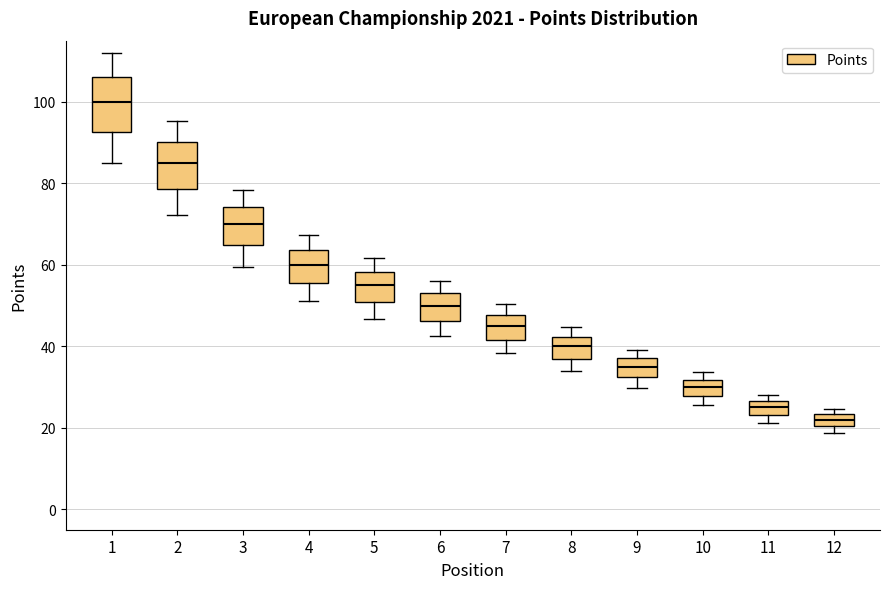

Where does the median line of the box at x = 4 sit on the y-axis? The values are not printed on the chart, so give them approximately, as read against the axis.

60